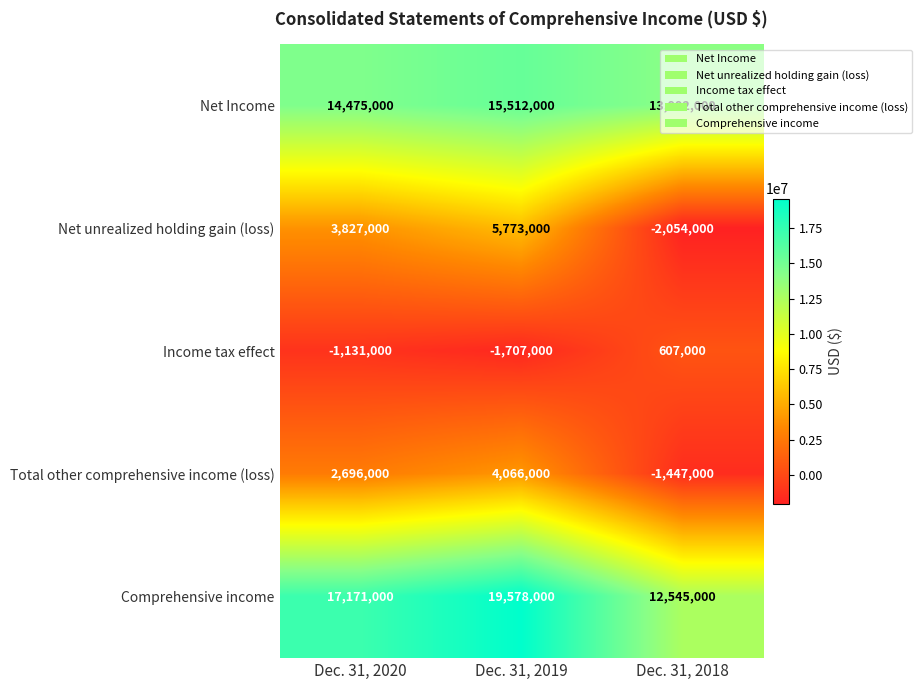

What is the average value of the Total other comprehensive income (loss) series?

1771667